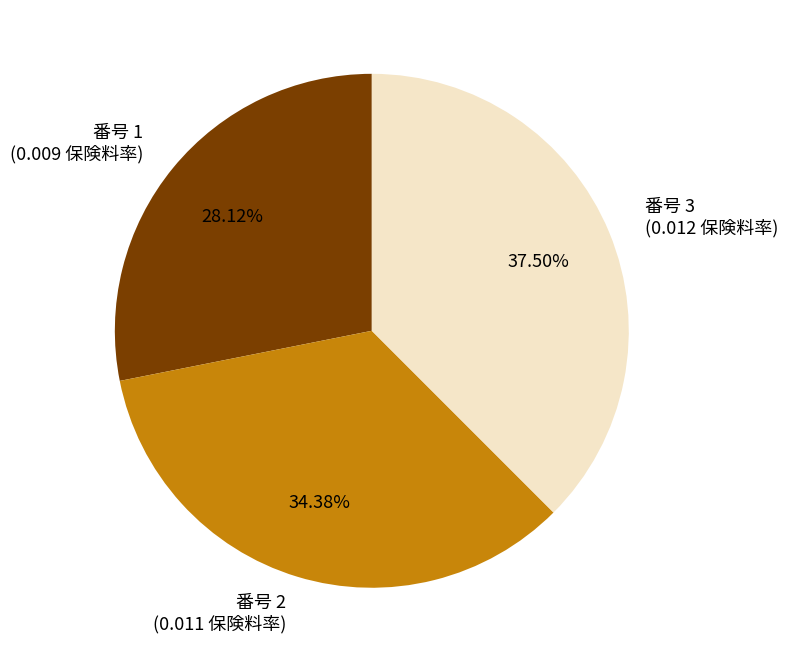

Does any single category account for the majority?

No